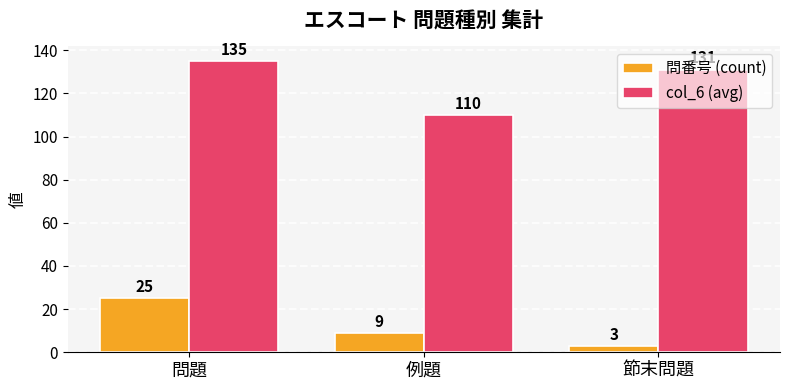

How many data points does each series have?

3